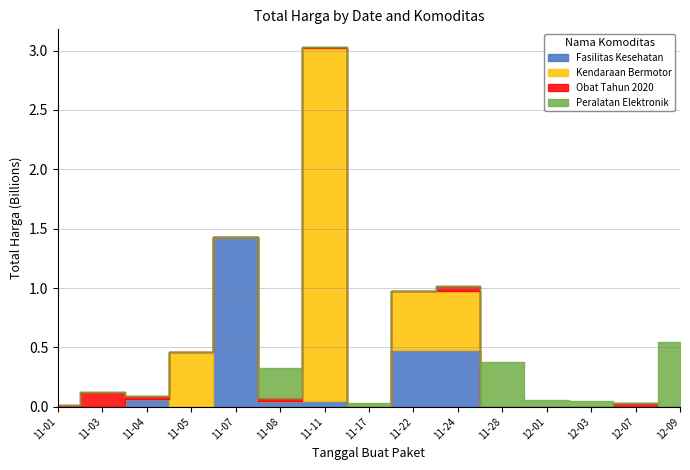

True or false: Kendaraan Bermotor has a value of 0 at 2021-11-28.

True